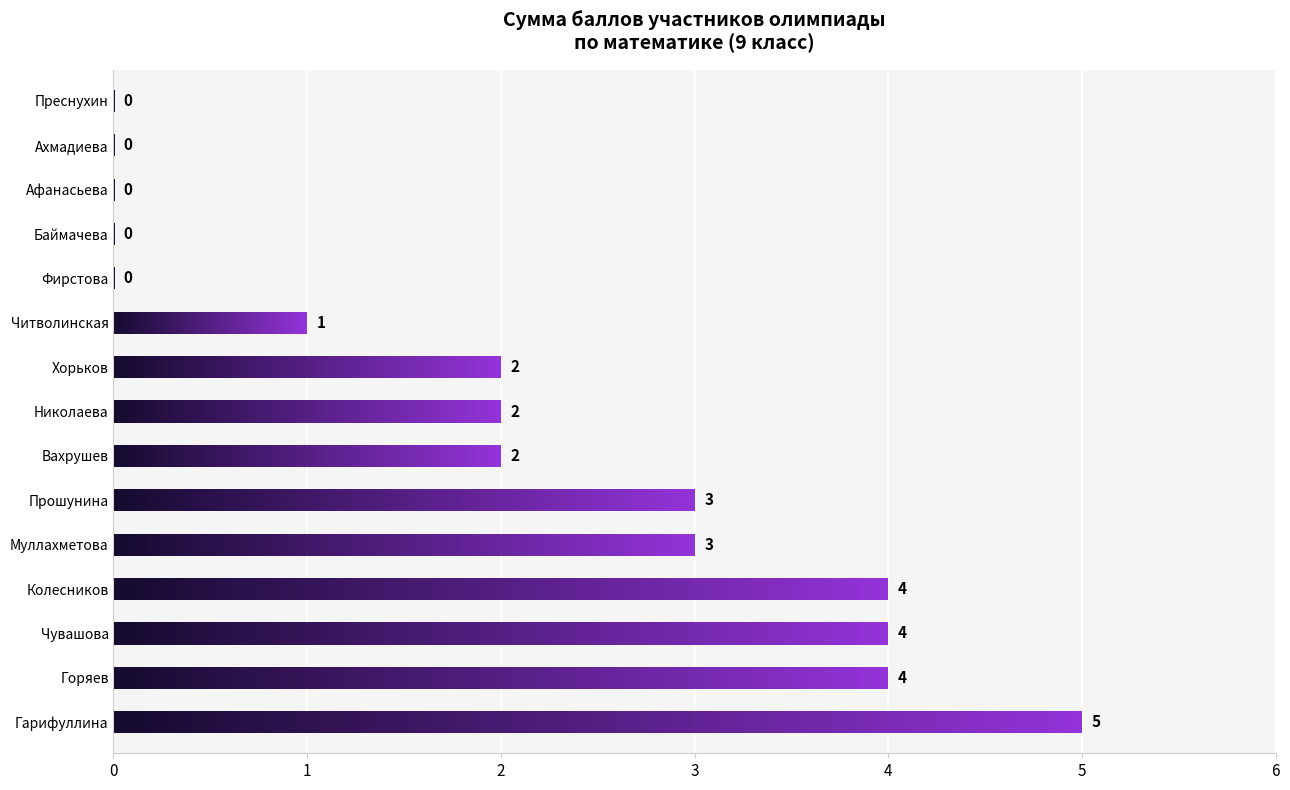

What is the label of the 14th bar from the left?

Ахмадиева